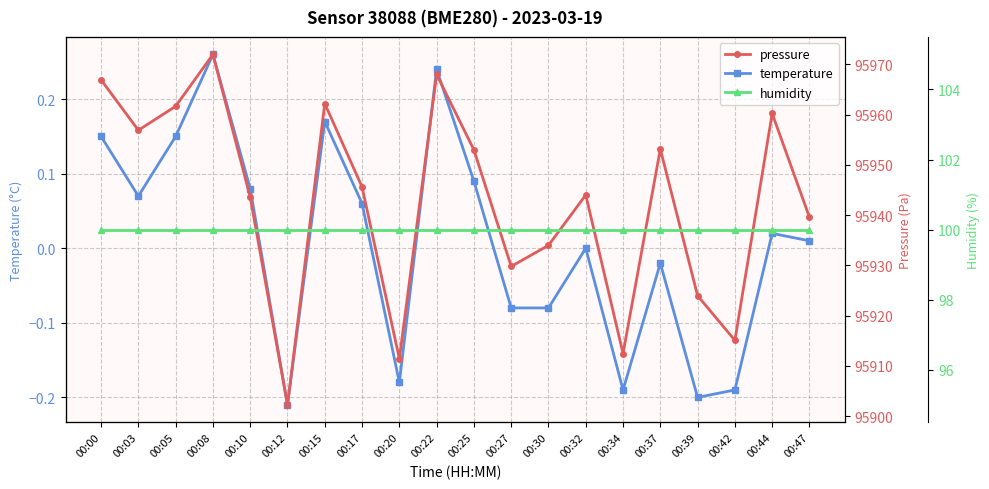

Reading left to right, transcribe all the data shown in this chart.

temperature: 00:00=0.1	00:03=0.1	00:05=0.1	00:08=0.3	00:10=0.1	00:12=-0.2	00:15=0.2	00:17=0.1	00:20=-0.2	00:22=0.2	00:25=0.1	00:27=-0.1	00:30=-0.1	00:32=0.0	00:34=-0.2	00:37=-0.0	00:39=-0.2	00:42=-0.2	00:44=0.0	00:47=0.0
pressure: 00:00=95966.9	00:03=95956.9	00:05=95961.7	00:08=95972.0	00:10=95943.6	00:12=95902.2	00:15=95962.2	00:17=95945.6	00:20=95911.4	00:22=95968.0	00:25=95953.0	00:27=95929.8	00:30=95934.0	00:32=95944.0	00:34=95912.4	00:37=95953.1	00:39=95923.9	00:42=95915.1	00:44=95960.2	00:47=95939.6
humidity: 00:00=100.0	00:03=100.0	00:05=100.0	00:08=100.0	00:10=100.0	00:12=100.0	00:15=100.0	00:17=100.0	00:20=100.0	00:22=100.0	00:25=100.0	00:27=100.0	00:30=100.0	00:32=100.0	00:34=100.0	00:37=100.0	00:39=100.0	00:42=100.0	00:44=100.0	00:47=100.0